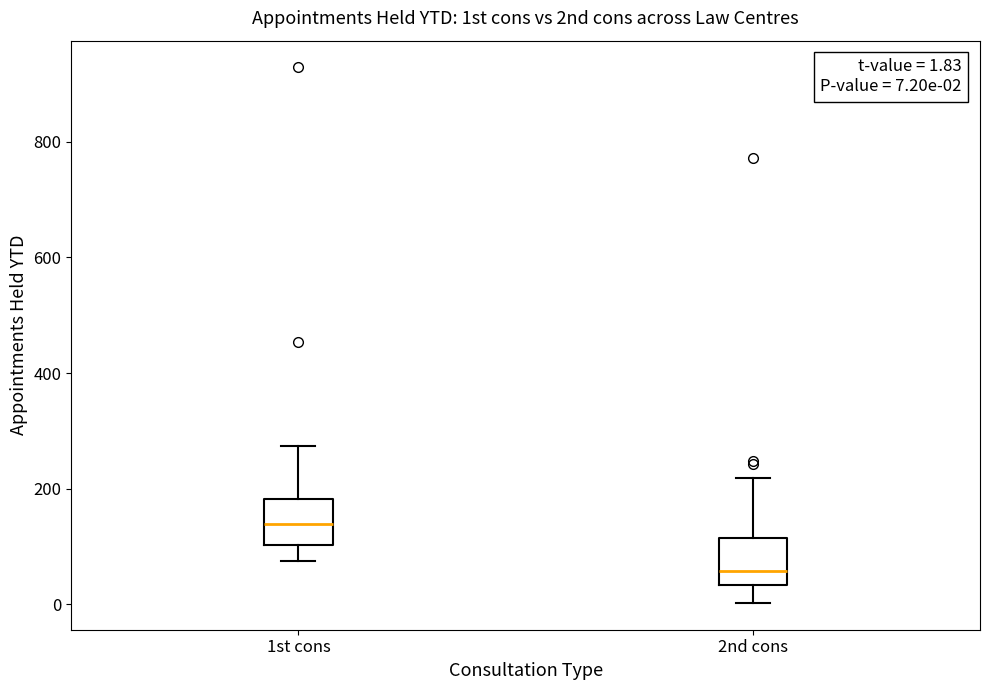

Which box has the highest median line?

1st cons